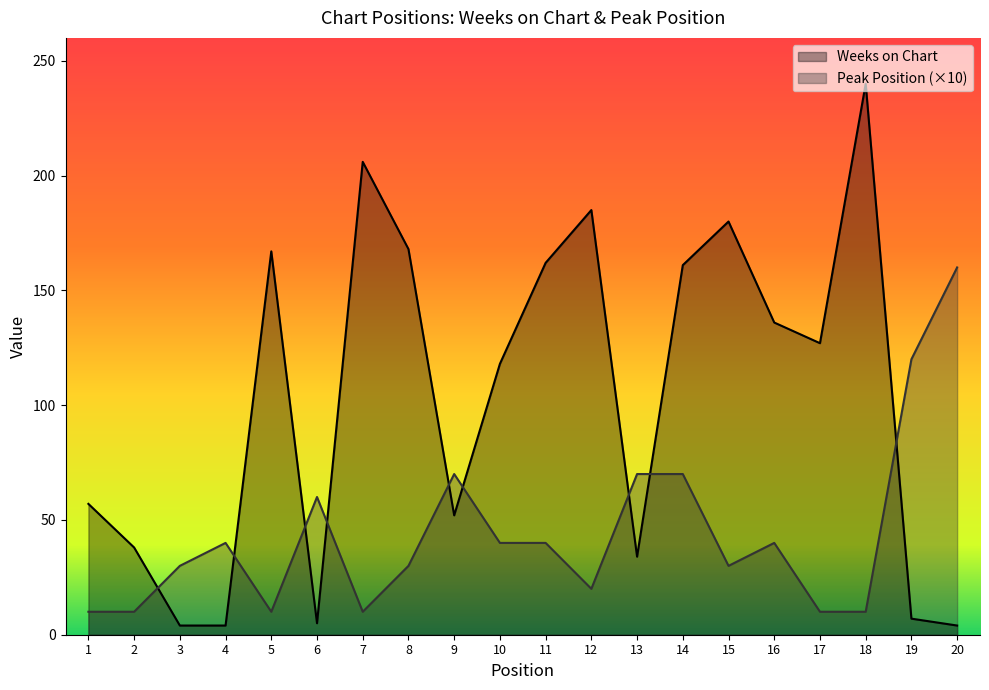

Is the value of Peak Position at 5 greater than the value of Weeks on Chart at 6?

Yes